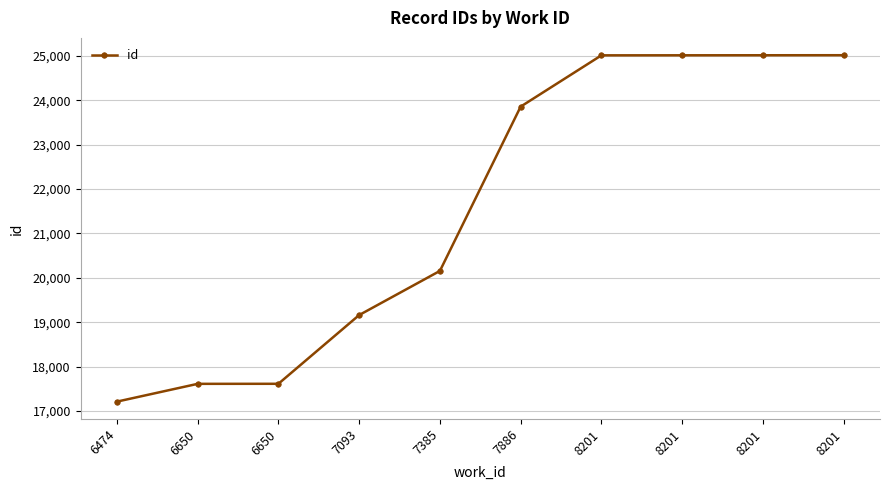

What is the maximum value shown in the chart?

25018